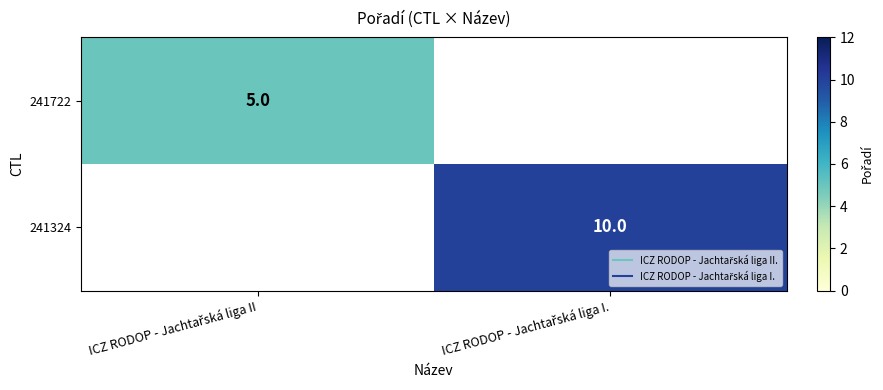

At which label does 241722 reach its peak?

ICZ RODOP - Jachtařská liga II